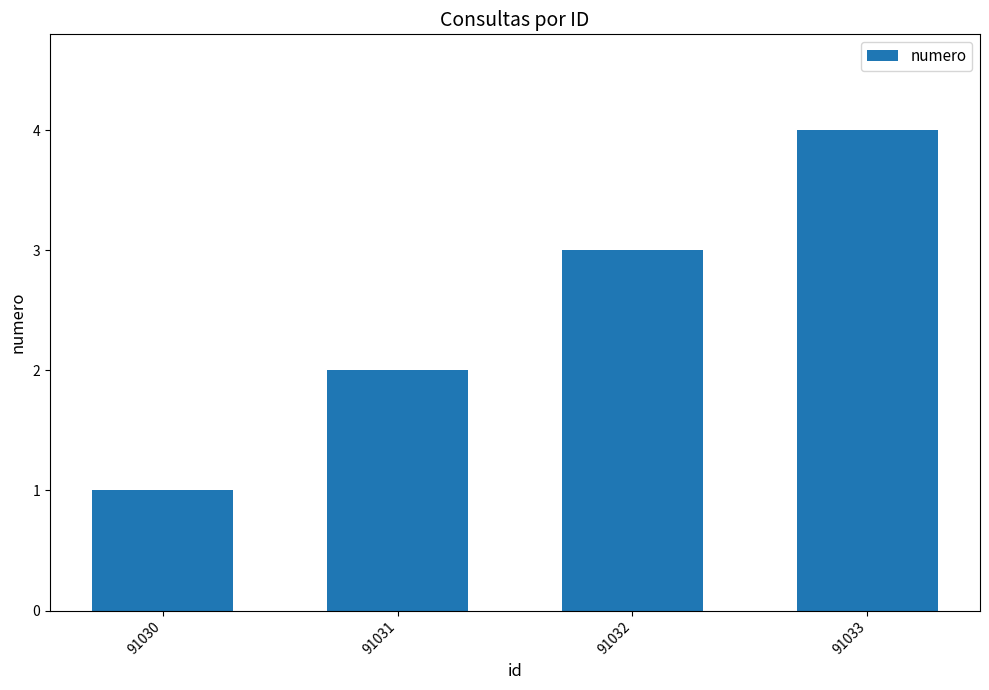

List the labels in order of value, largest first.

91033, 91032, 91031, 91030